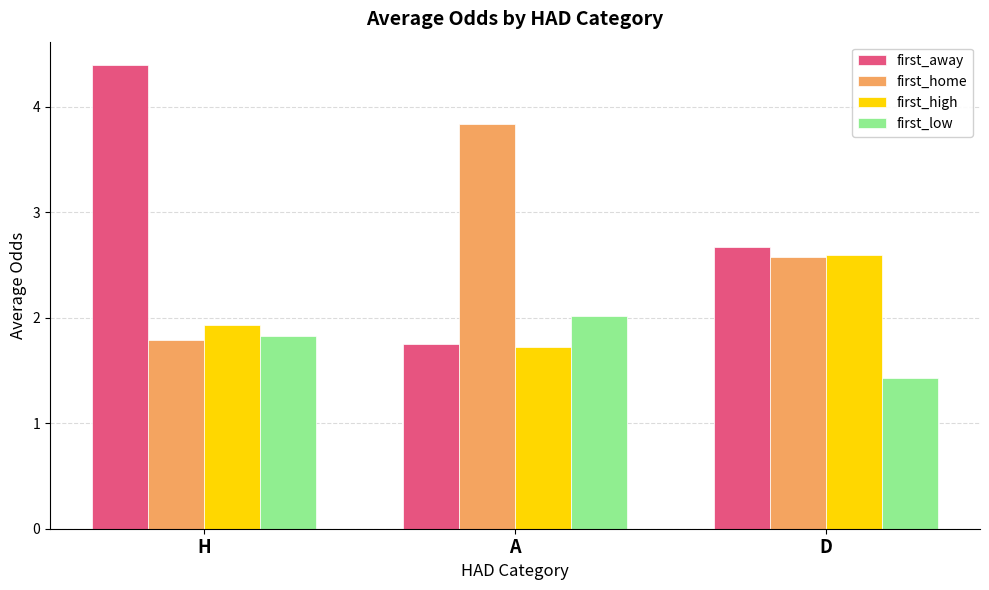

Which series changed the most between H and A?

first_away